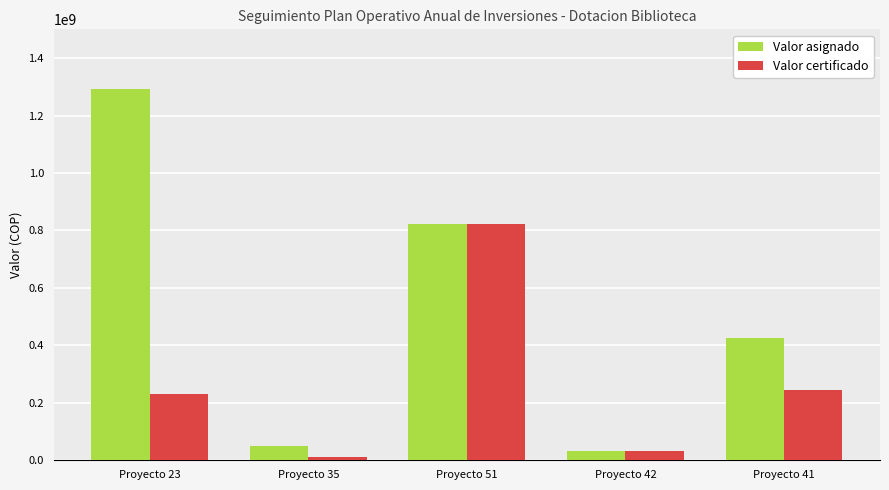

What is the difference between the maximum and second lowest values in the Valor asignado series?

1242454459.7